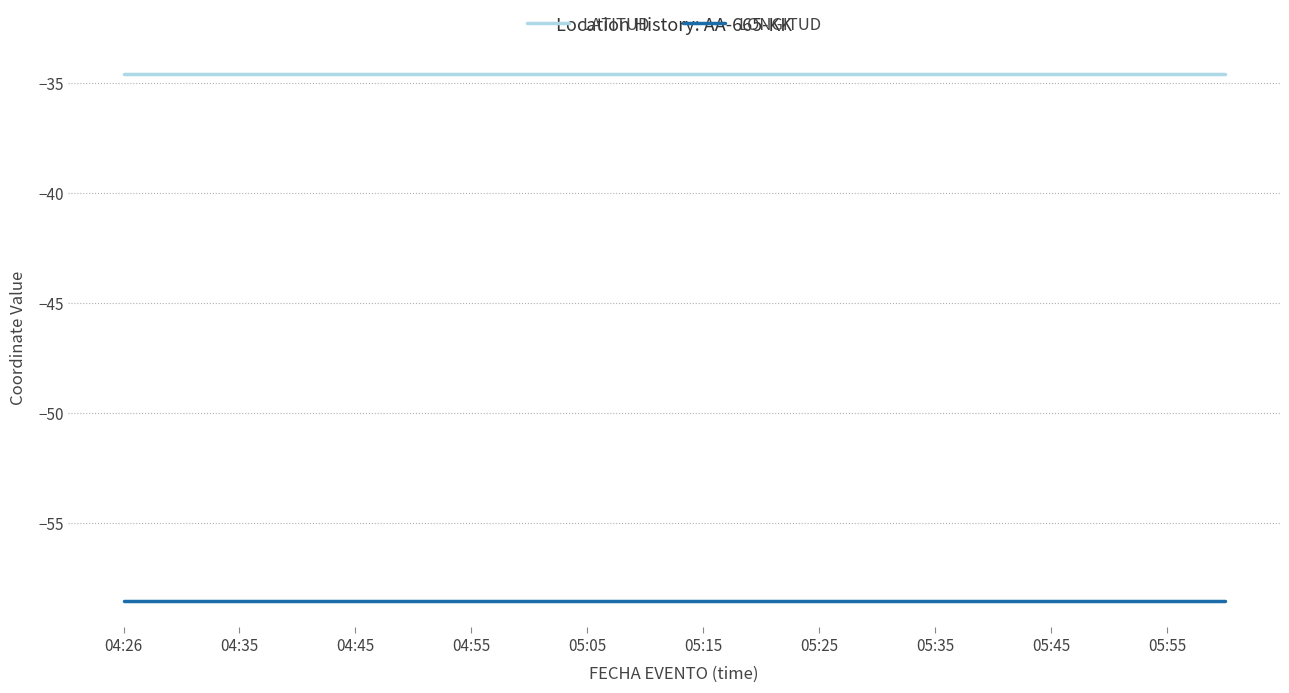

Does the chart display data point markers on the line(s)?

No